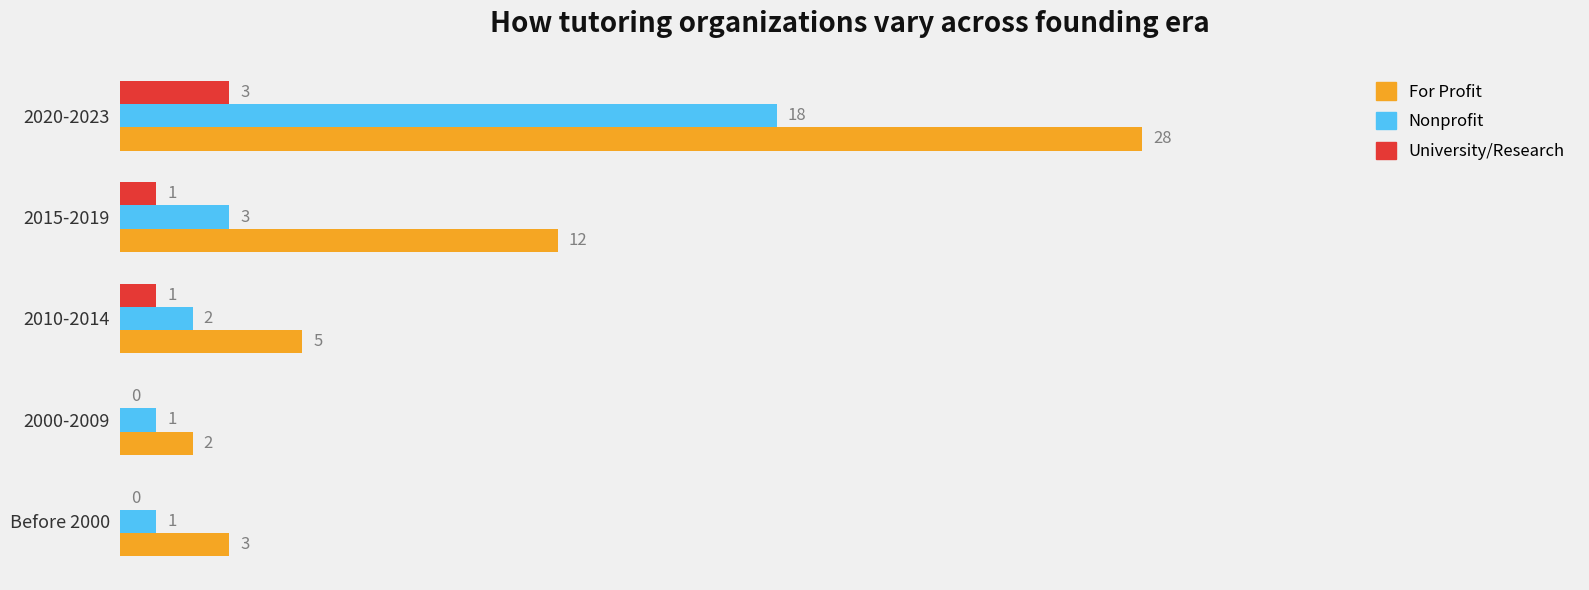

What is the approximate value of For Profit at Before 2000?

3